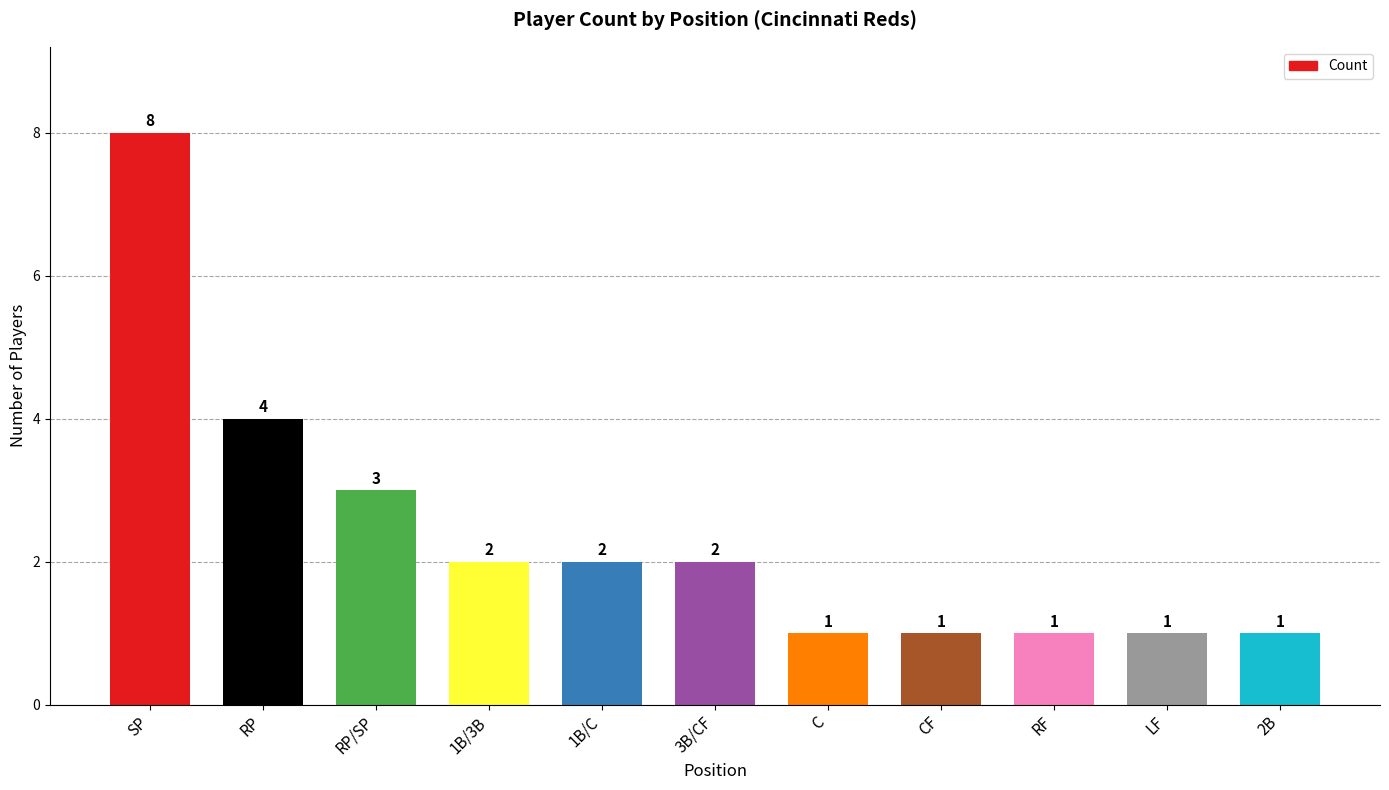

Reading left to right, what are all the values shown in this chart?

SP=8	RP=4	RP/SP=3	1B/3B=2	1B/C=2	3B/CF=2	C=1	CF=1	RF=1	LF=1	2B=1